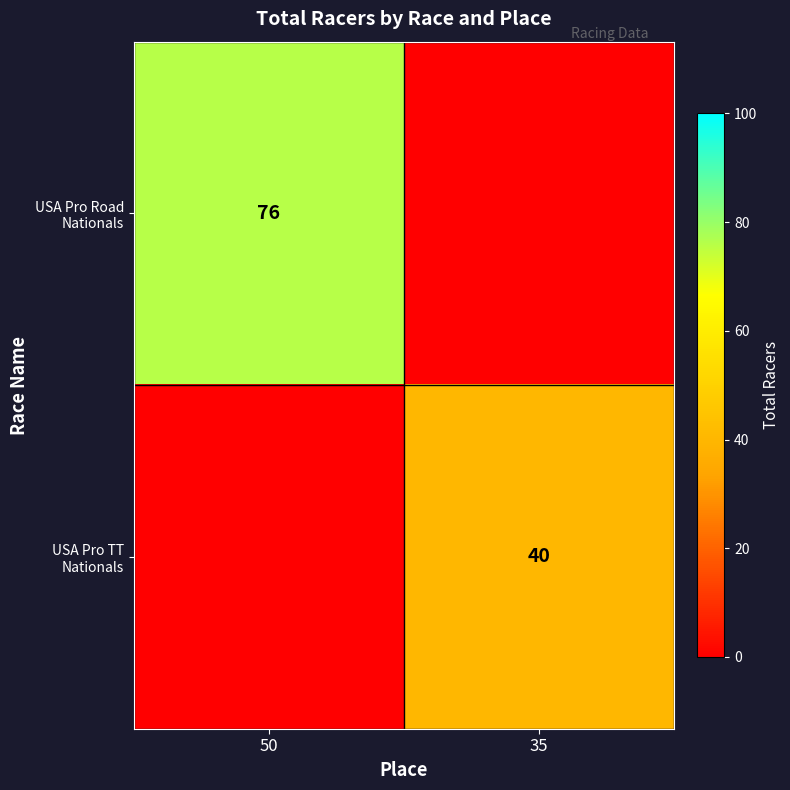

True or false: USA Pro TT Nationals has a value of 40 at 35.

True